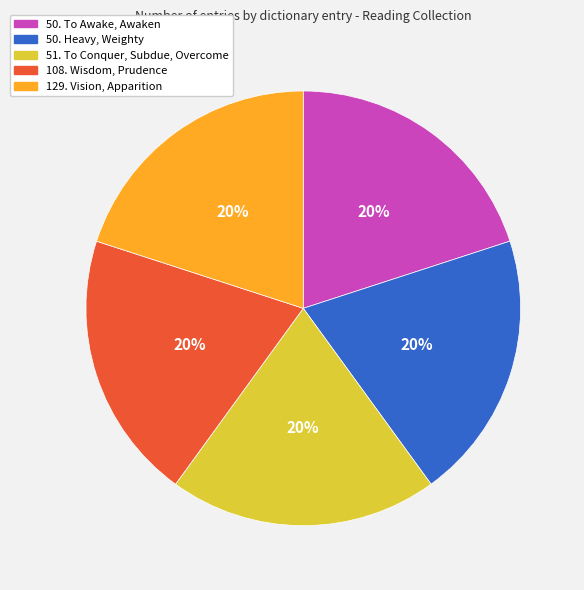

What percentage is the 129. Vision, Apparition slice, to the nearest percent?

20%